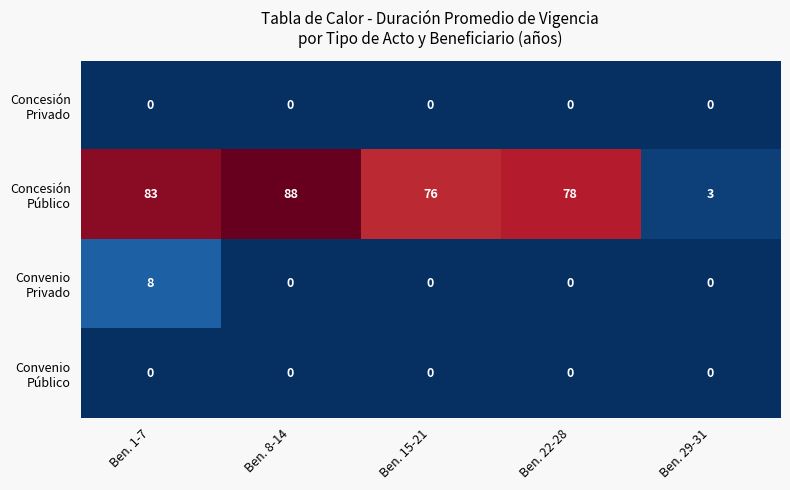

What is the difference between the highest and lowest values at Ben. 8-14?

88